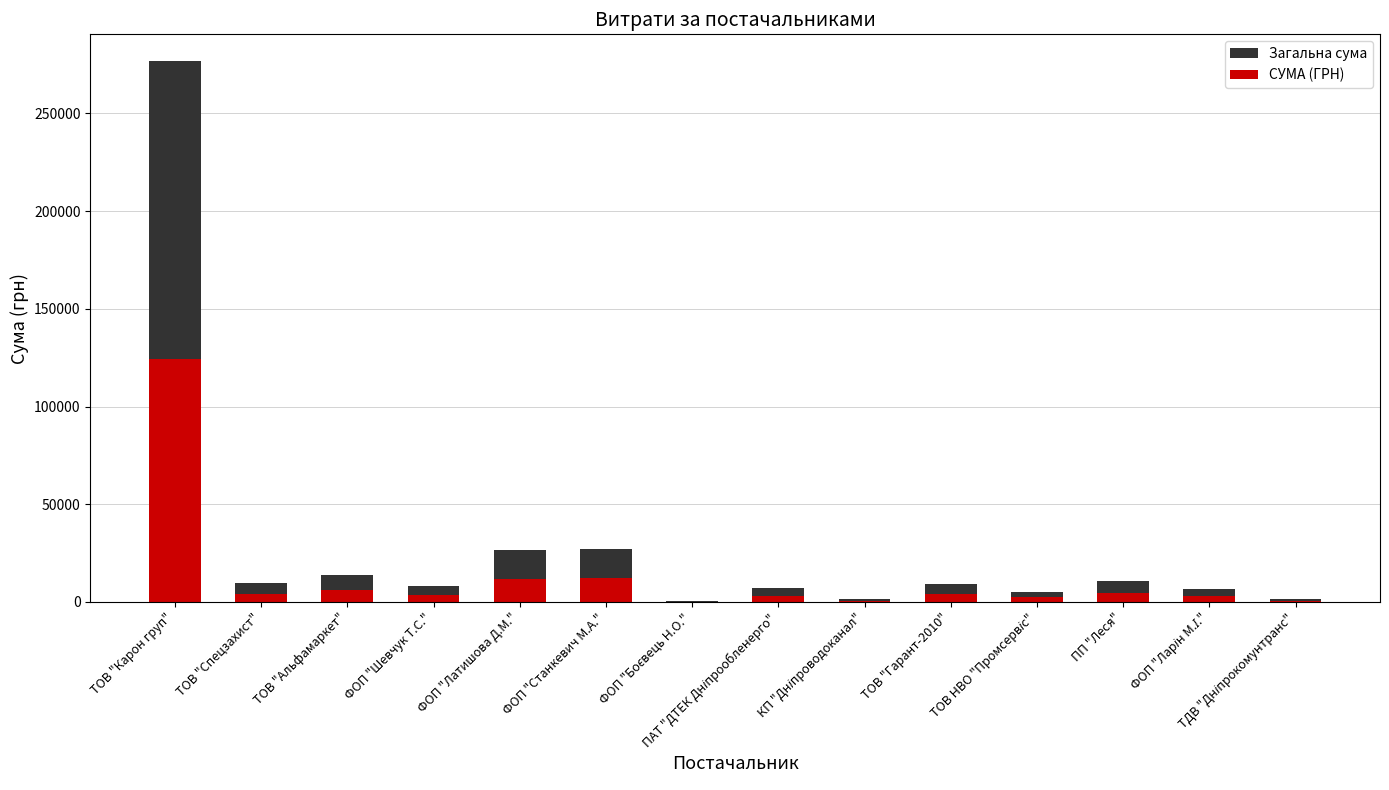

What is the difference between the maximum and minimum values in the Загальна сума series?

276244.8